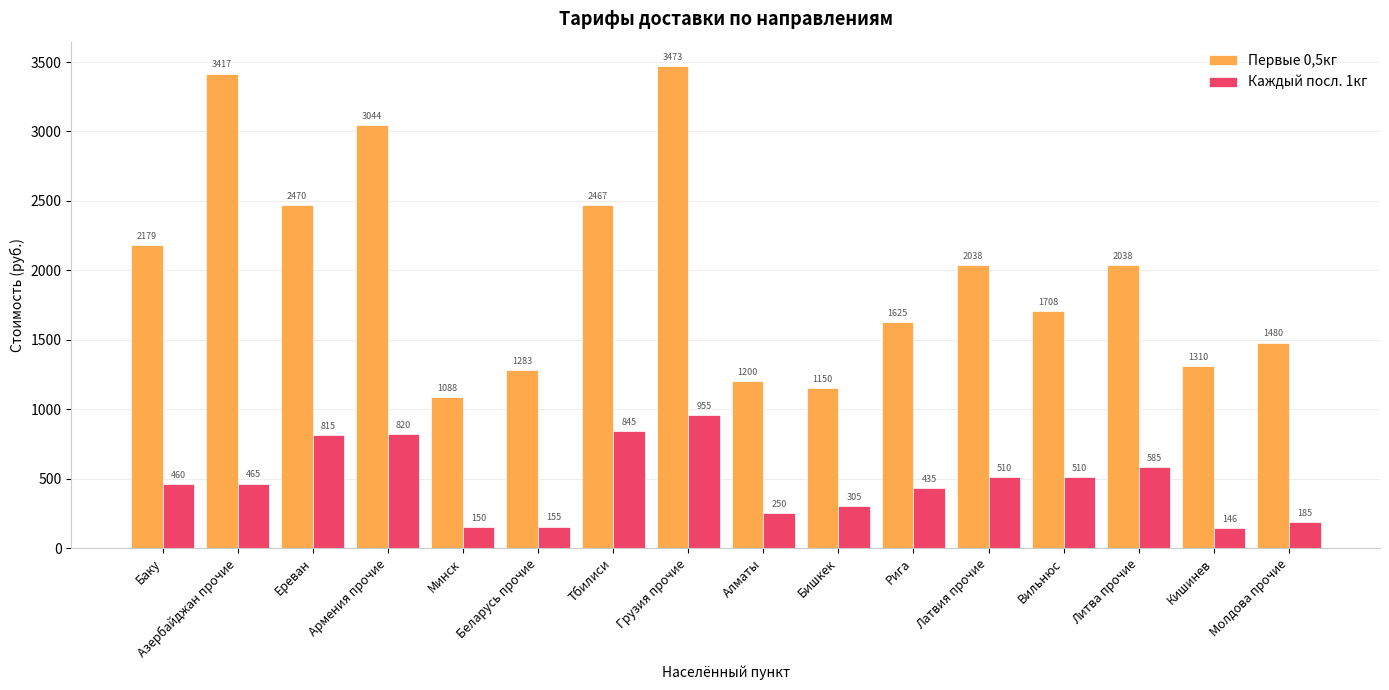

Reading left to right, what are all the values shown in this chart?

Первые 0,5кг: Баку=2179	Азербайджан прочие=3417	Ереван=2470	Армения прочие=3044	Минск=1088	Беларусь прочие=1283	Тбилиси=2467	Грузия прочие=3473	Алматы=1200	Бишкек=1150	Рига=1625	Латвия прочие=2038	Вильнюс=1708	Литва прочие=2038	Кишинев=1310	Молдова прочие=1480
Каждый посл. 1кг: Баку=460	Азербайджан прочие=465	Ереван=815	Армения прочие=820	Минск=150	Беларусь прочие=155	Тбилиси=845	Грузия прочие=955	Алматы=250	Бишкек=305	Рига=435	Латвия прочие=510	Вильнюс=510	Литва прочие=585	Кишинев=146	Молдова прочие=185